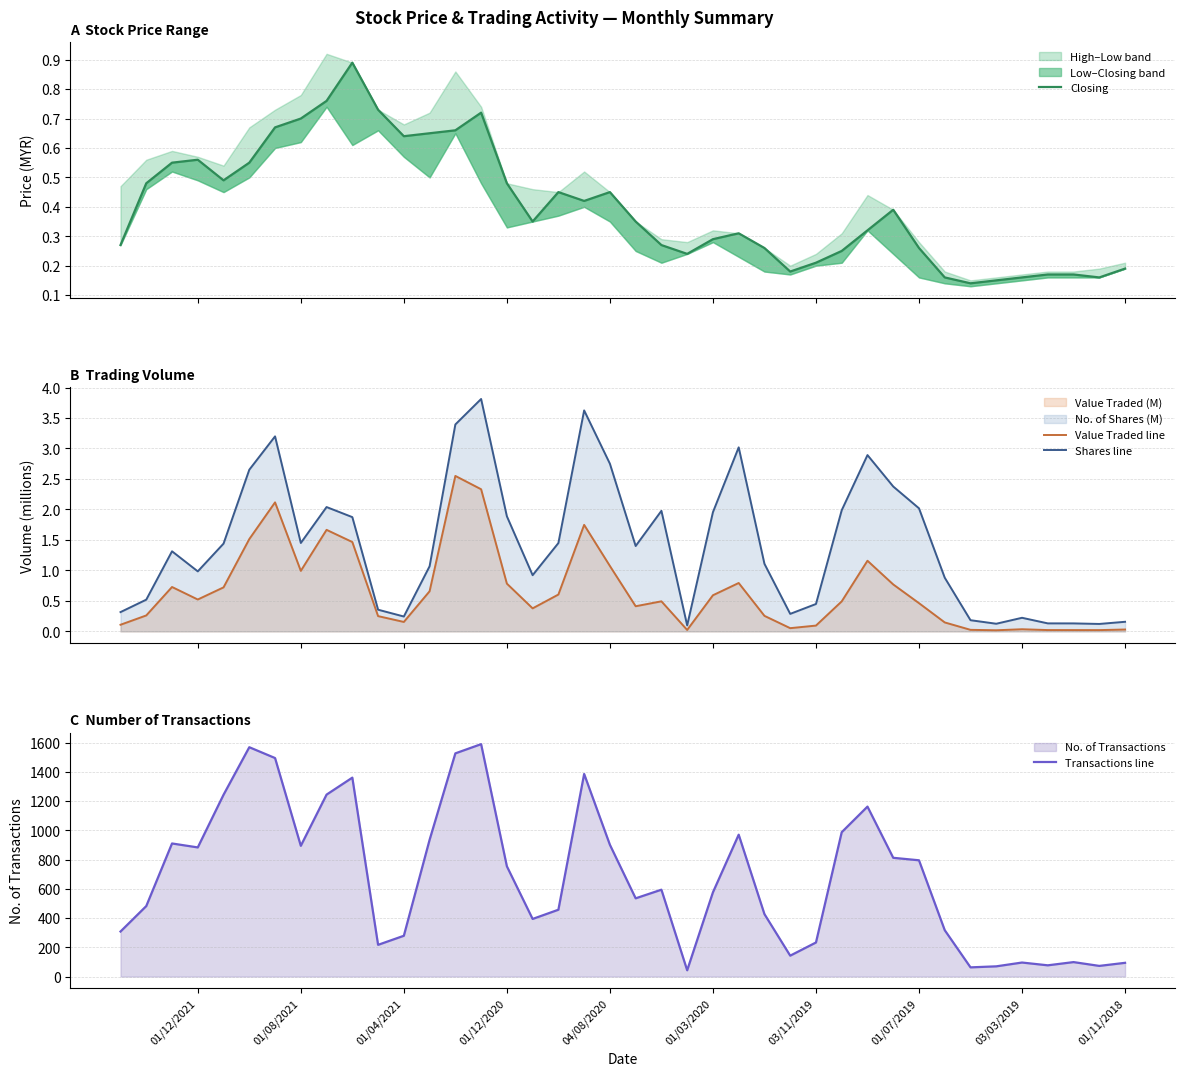

What is the difference between the highest and lowest values at 01/11/2018?

94.0